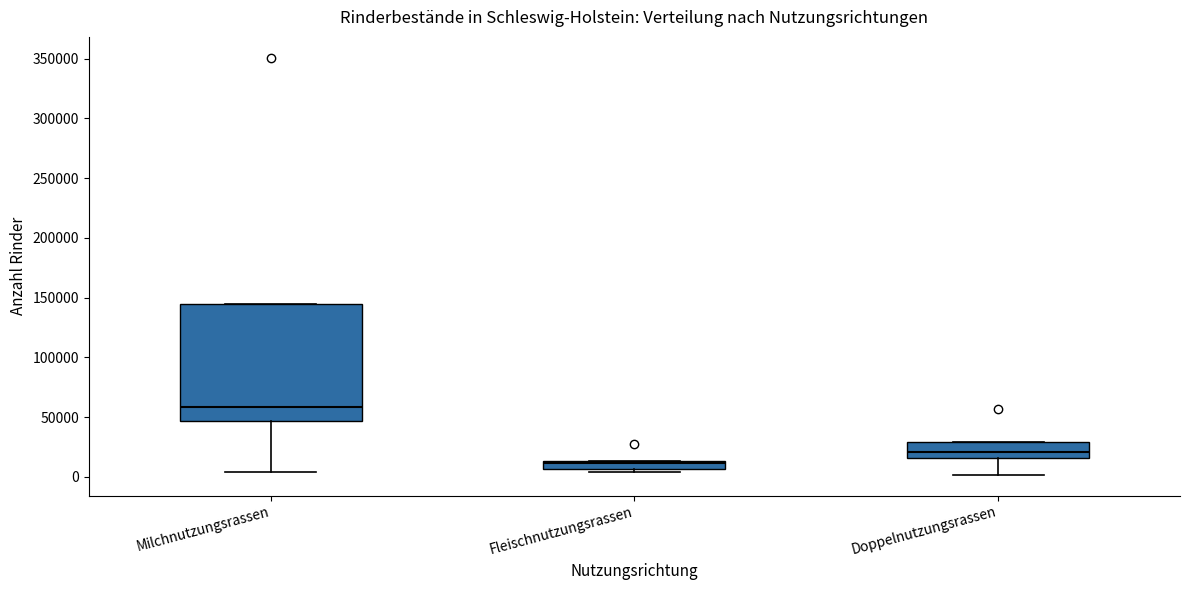

Where is the upper edge of the box for Milchnutzungsrassen on the y-axis? The values are not printed on the chart, so give them approximately, as read against the axis.

145000